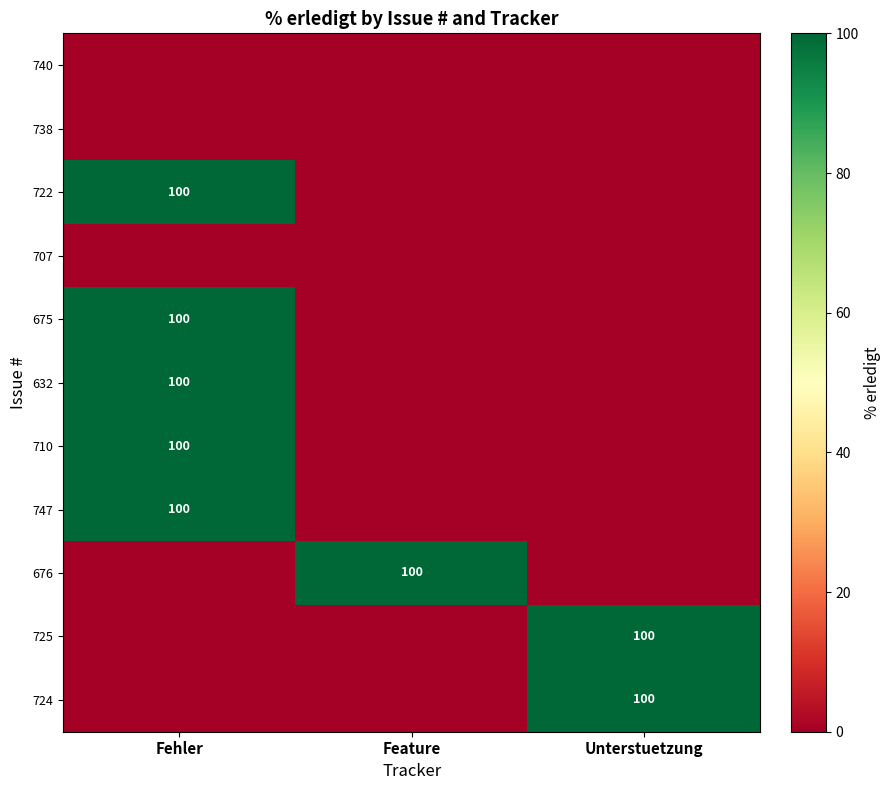

The 710 series shows 179 at Fehler. True or false?

False